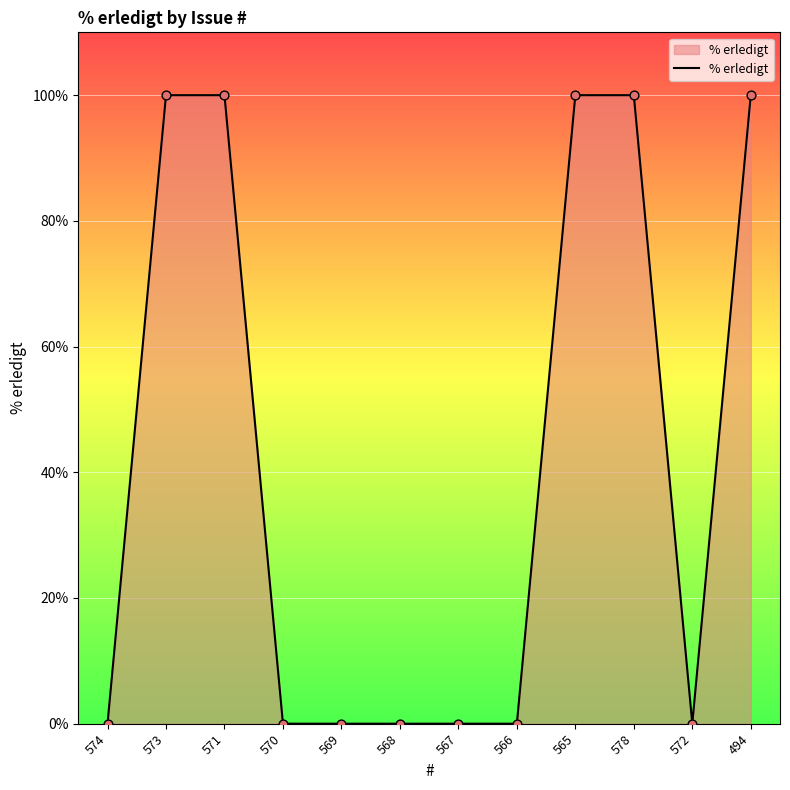

Between 572 and 571, which is larger?

571